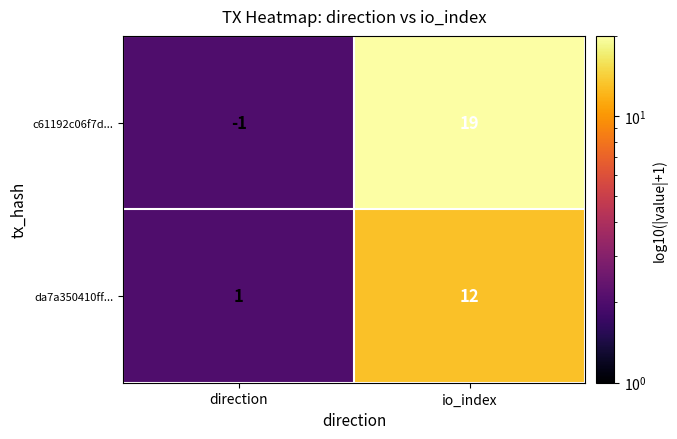

At which category is the sum across all series the highest?

io_index